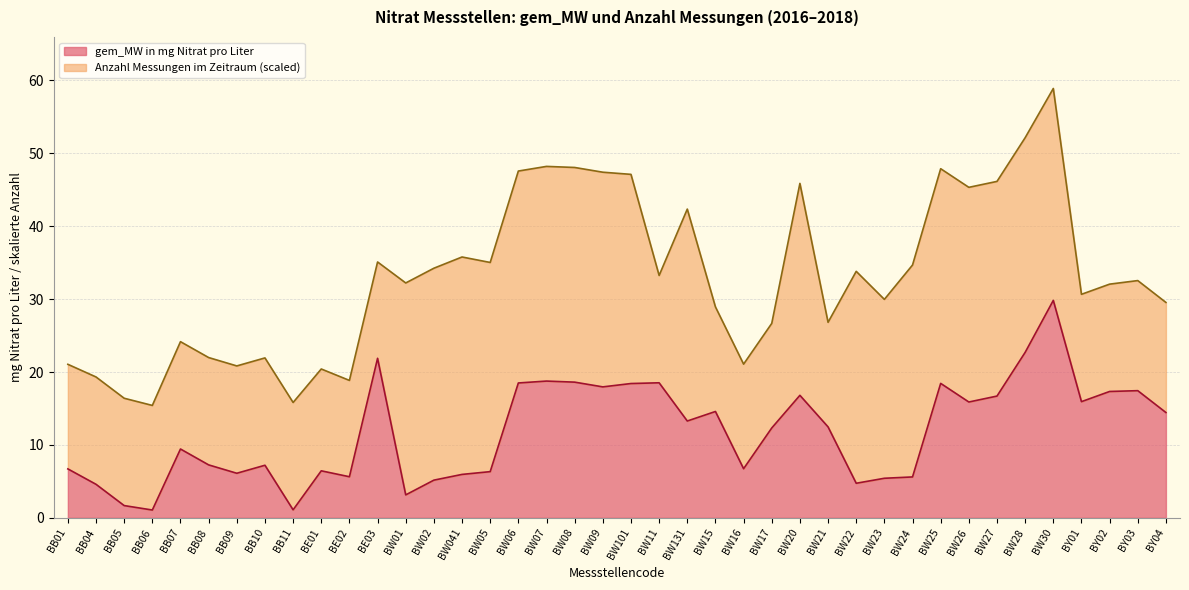

At which label does gem_MW in mg Nitrat pro Liter reach its peak?

BW30